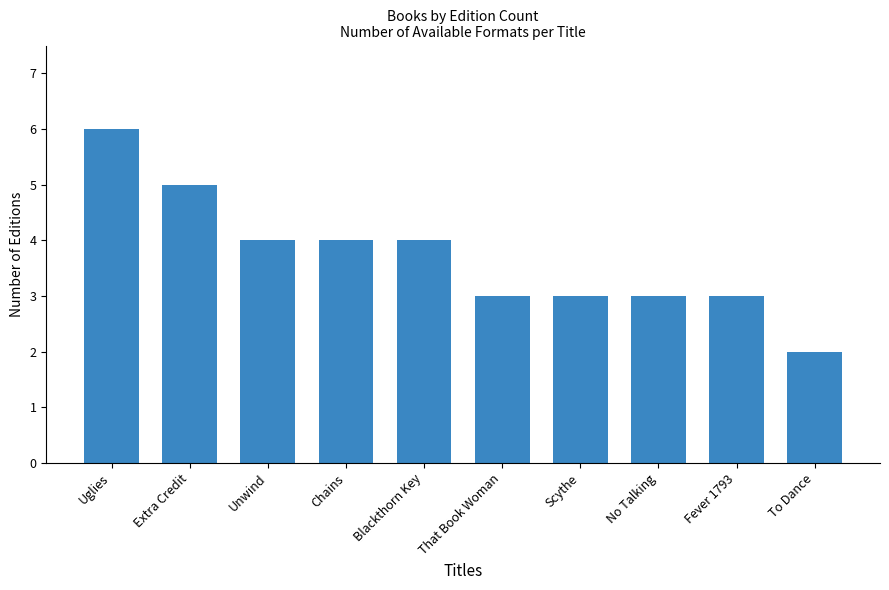

How many series are shown in this chart?

1